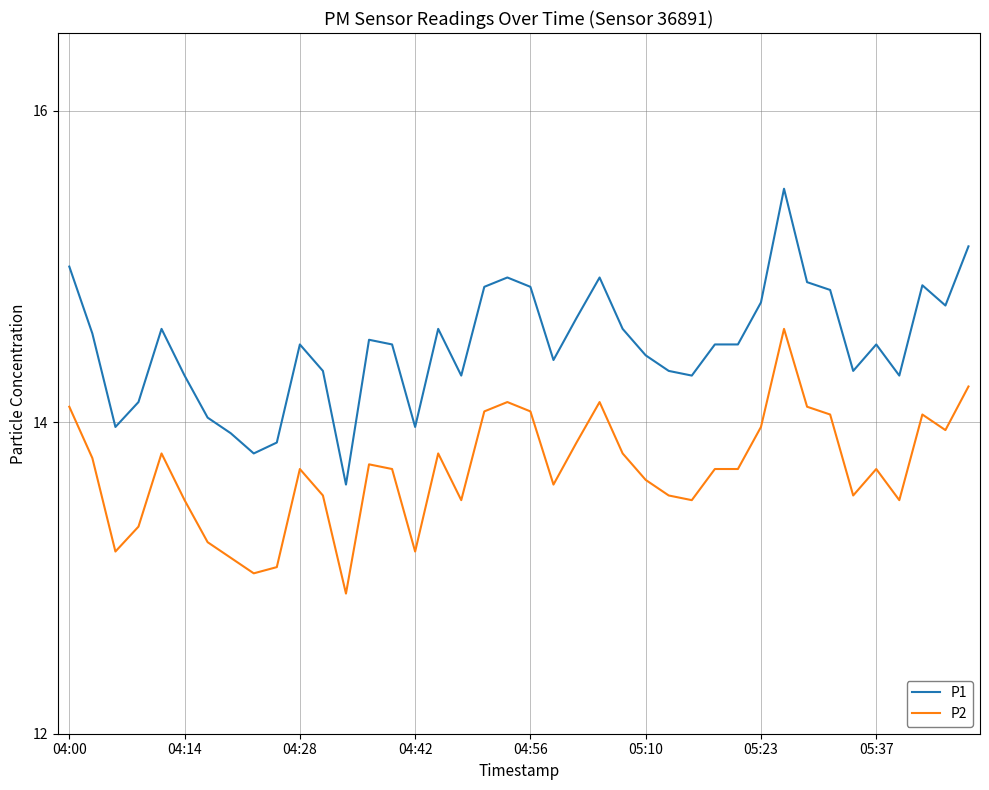

List the series in order of their overall mean, highest first.

P1, P2